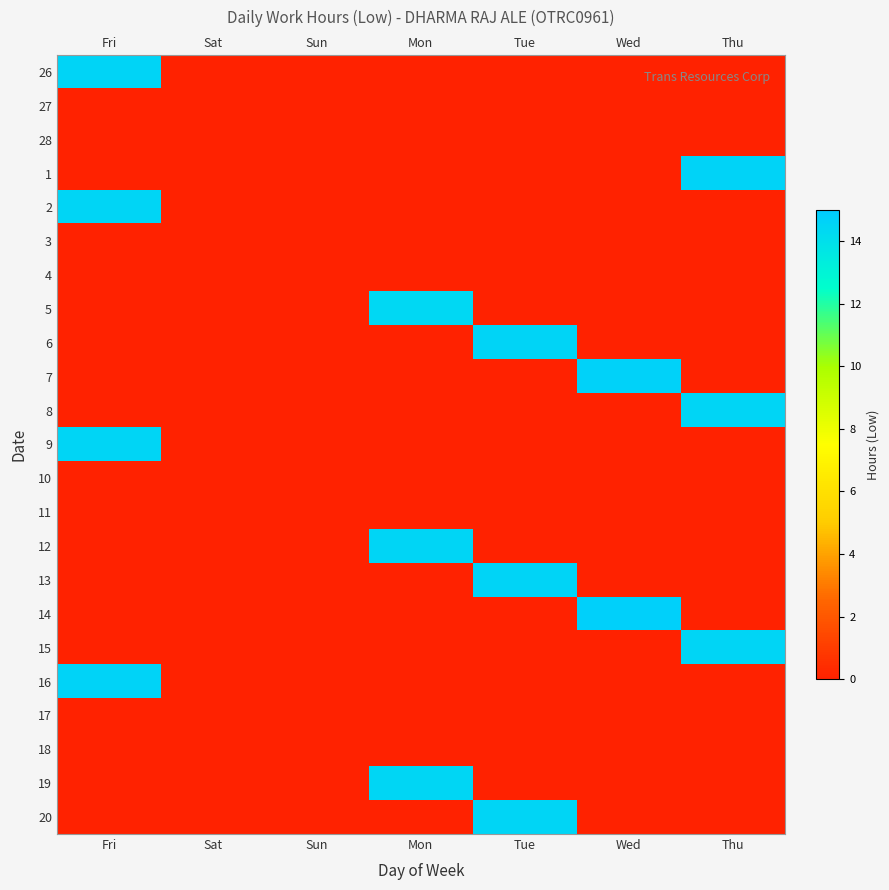

Reading right to left, what are all the values shown in this chart?

26: Thu=0.0	Wed=0.0	Tue=0.0	Mon=0.0	Sun=0.0	Sat=0.0	Fri=14.5
27: Thu=0.0	Wed=0.0	Tue=0.0	Mon=0.0	Sun=0.0	Sat=0.0	Fri=0.0
28: Thu=0.0	Wed=0.0	Tue=0.0	Mon=0.0	Sun=0.0	Sat=0.0	Fri=0.0
1: Thu=14.6	Wed=0.0	Tue=0.0	Mon=0.0	Sun=0.0	Sat=0.0	Fri=0.0
2: Thu=0.0	Wed=0.0	Tue=0.0	Mon=0.0	Sun=0.0	Sat=0.0	Fri=14.5
3: Thu=0.0	Wed=0.0	Tue=0.0	Mon=0.0	Sun=0.0	Sat=0.0	Fri=0.0
4: Thu=0.0	Wed=0.0	Tue=0.0	Mon=0.0	Sun=0.0	Sat=0.0	Fri=0.0
5: Thu=0.0	Wed=0.0	Tue=0.0	Mon=14.4	Sun=0.0	Sat=0.0	Fri=0.0
6: Thu=0.0	Wed=0.0	Tue=14.6	Mon=0.0	Sun=0.0	Sat=0.0	Fri=0.0
7: Thu=0.0	Wed=14.7	Tue=0.0	Mon=0.0	Sun=0.0	Sat=0.0	Fri=0.0
8: Thu=14.5	Wed=0.0	Tue=0.0	Mon=0.0	Sun=0.0	Sat=0.0	Fri=0.0
9: Thu=0.0	Wed=0.0	Tue=0.0	Mon=0.0	Sun=0.0	Sat=0.0	Fri=14.5
10: Thu=0.0	Wed=0.0	Tue=0.0	Mon=0.0	Sun=0.0	Sat=0.0	Fri=0.0
11: Thu=0.0	Wed=0.0	Tue=0.0	Mon=0.0	Sun=0.0	Sat=0.0	Fri=0.0
12: Thu=0.0	Wed=0.0	Tue=0.0	Mon=14.5	Sun=0.0	Sat=0.0	Fri=0.0
13: Thu=0.0	Wed=0.0	Tue=14.6	Mon=0.0	Sun=0.0	Sat=0.0	Fri=0.0
14: Thu=0.0	Wed=14.7	Tue=0.0	Mon=0.0	Sun=0.0	Sat=0.0	Fri=0.0
15: Thu=14.5	Wed=0.0	Tue=0.0	Mon=0.0	Sun=0.0	Sat=0.0	Fri=0.0
16: Thu=0.0	Wed=0.0	Tue=0.0	Mon=0.0	Sun=0.0	Sat=0.0	Fri=14.6
17: Thu=0.0	Wed=0.0	Tue=0.0	Mon=0.0	Sun=0.0	Sat=0.0	Fri=0.0
18: Thu=0.0	Wed=0.0	Tue=0.0	Mon=0.0	Sun=0.0	Sat=0.0	Fri=0.0
19: Thu=0.0	Wed=0.0	Tue=0.0	Mon=14.4	Sun=0.0	Sat=0.0	Fri=0.0
20: Thu=0.0	Wed=0.0	Tue=14.5	Mon=0.0	Sun=0.0	Sat=0.0	Fri=0.0